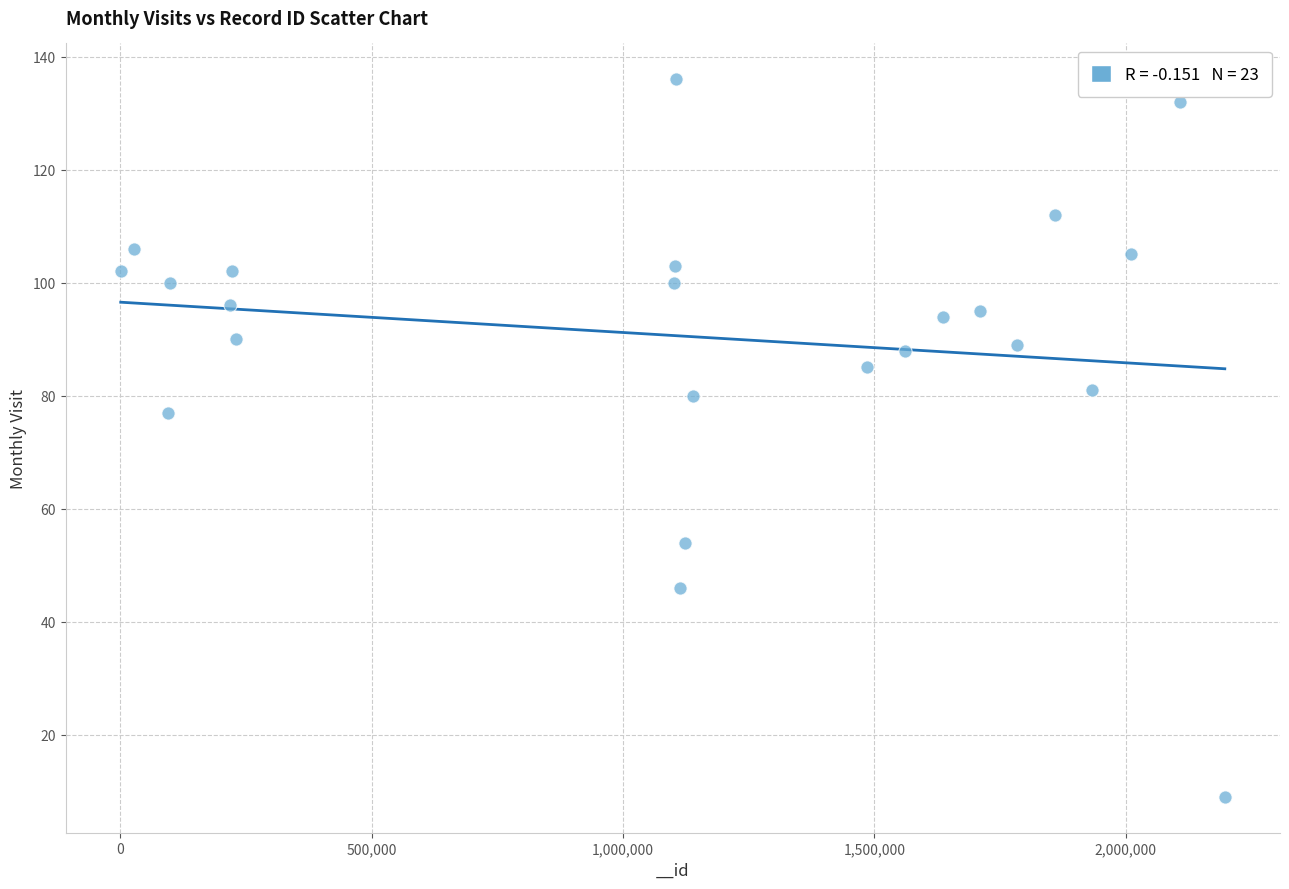

What is the range of Y values (max minus min)?

127